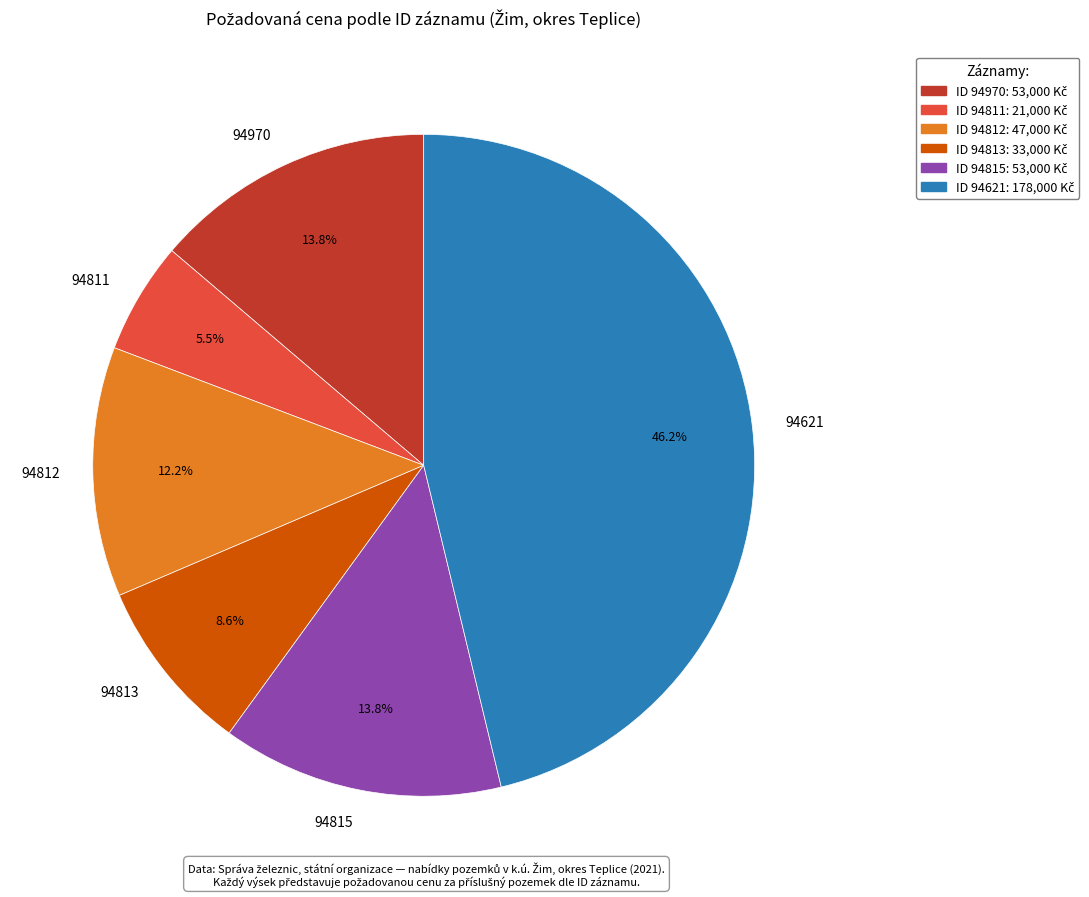

To the nearest percent, what is the difference between the largest and smallest slice percentages?

41%